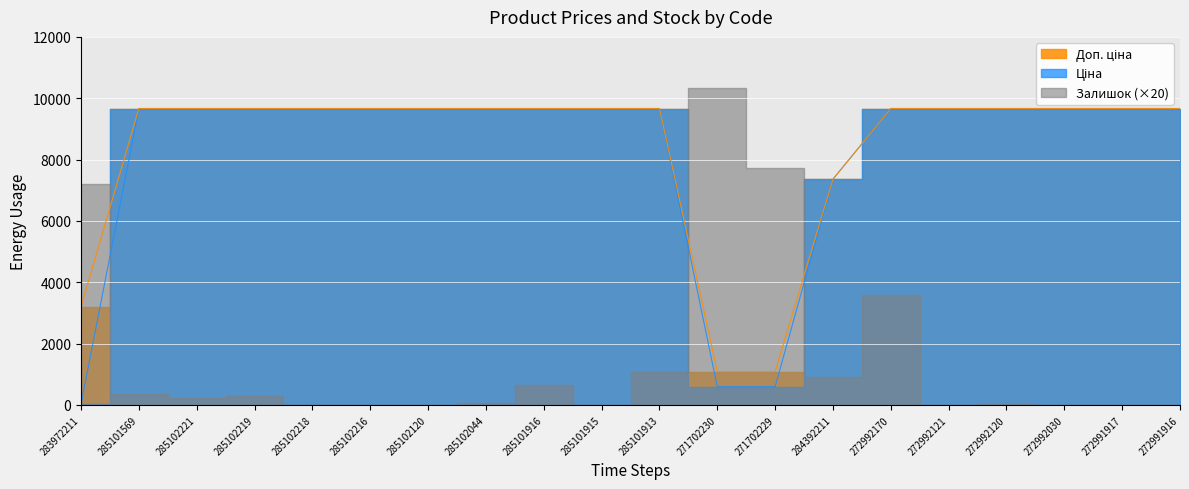

Between 284392211 and 272992030, which series saw the biggest shift?

Ціна